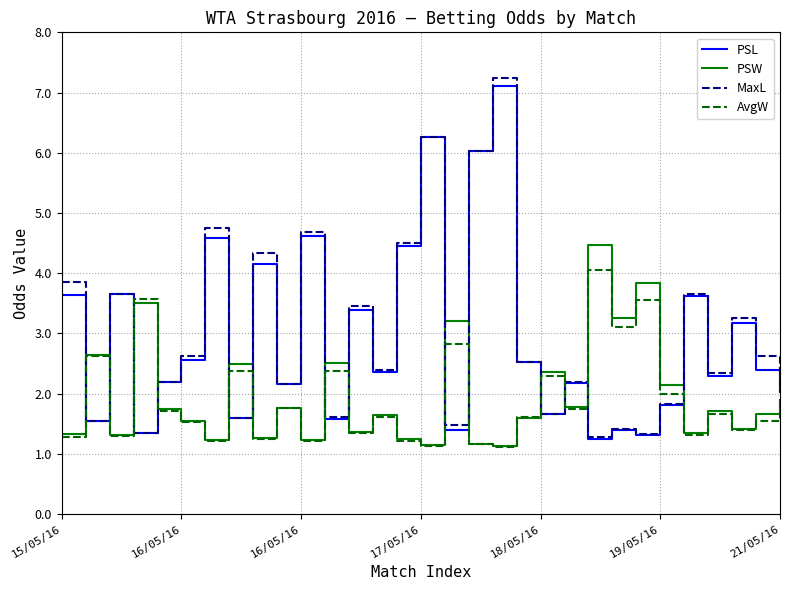

Count the number of data series in this chart.

4